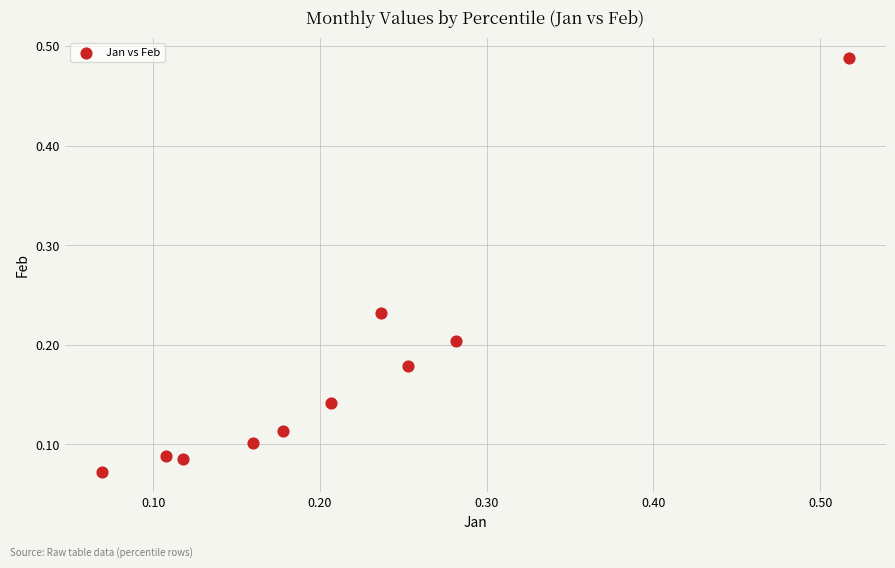

What is the range of X values (max minus min)?

0.4